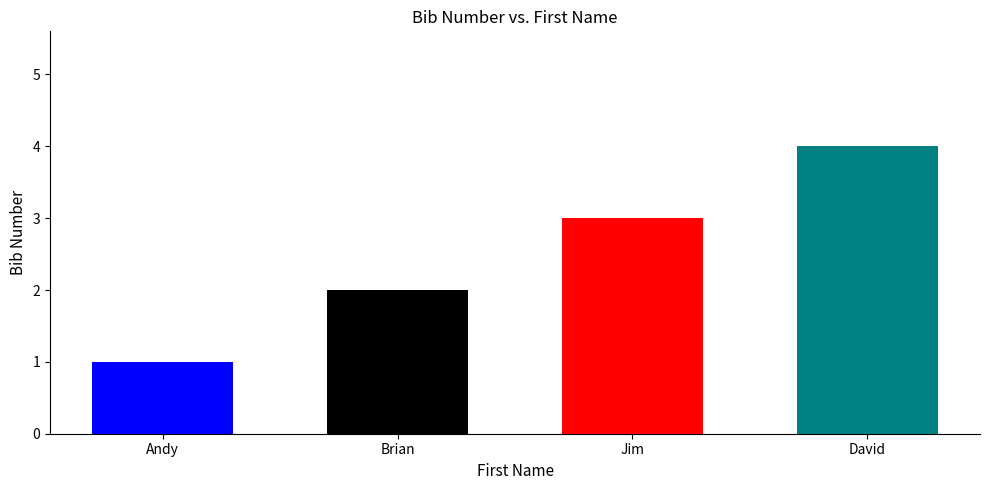

What position from the left is Jim?

3